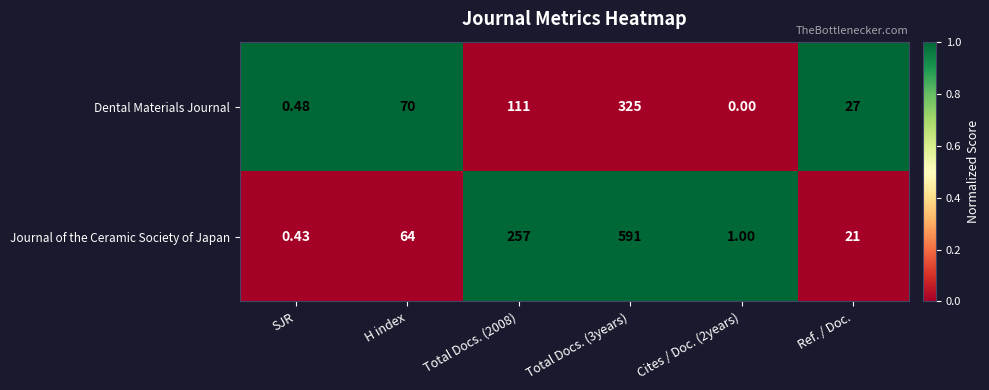

Rank the series by their maximum value, from lowest to highest.

Dental Materials Journal, Journal of the Ceramic Society of Japan